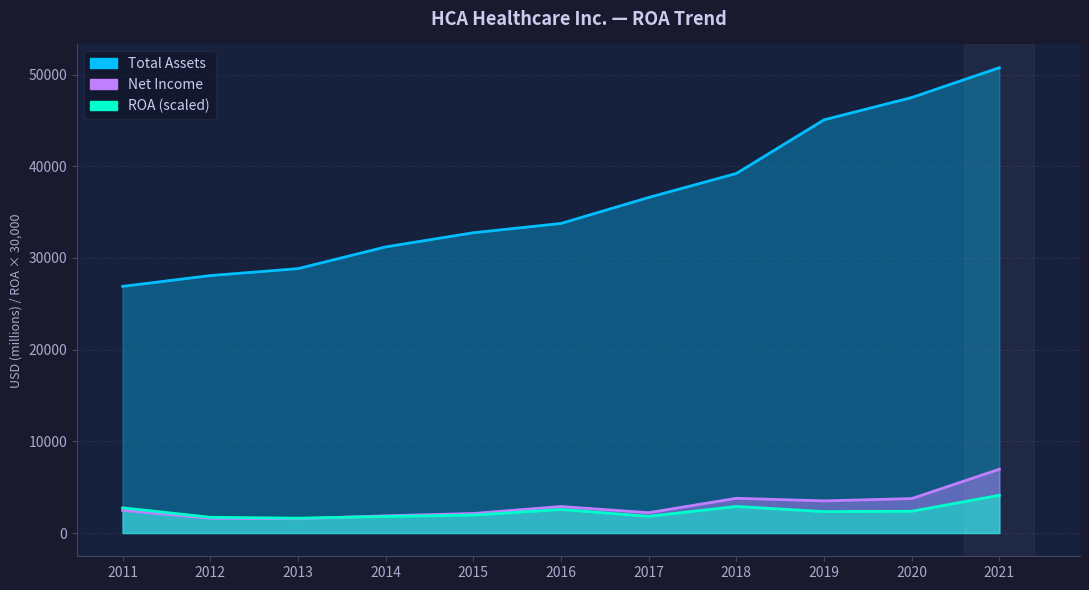

Which series has the largest range (max minus min)?

Total Assets